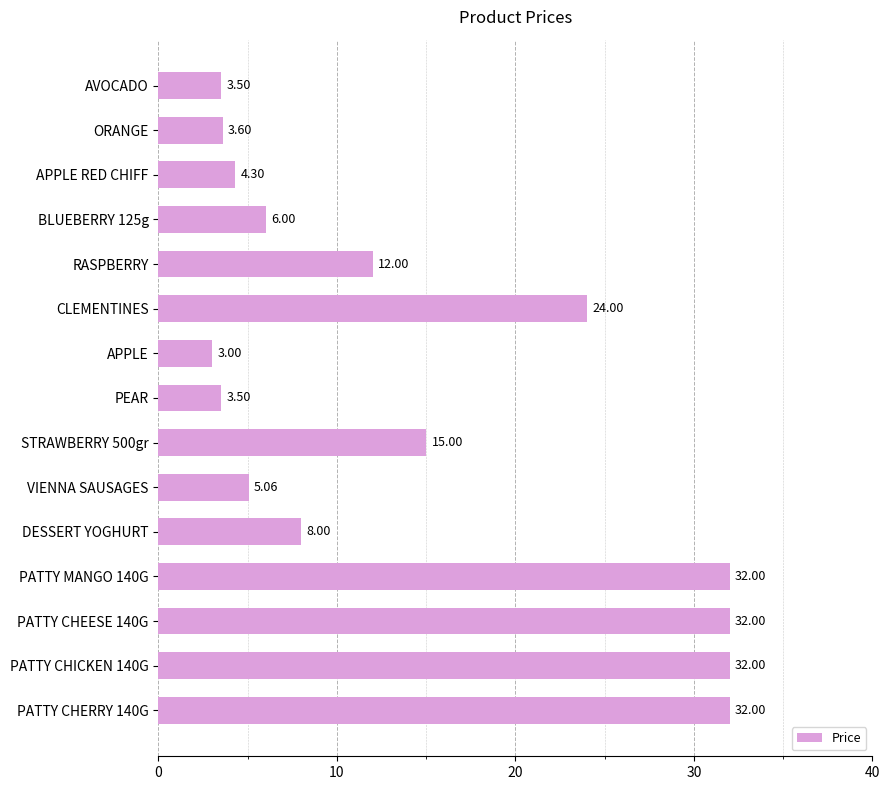

What is the smallest value displayed?

3.0